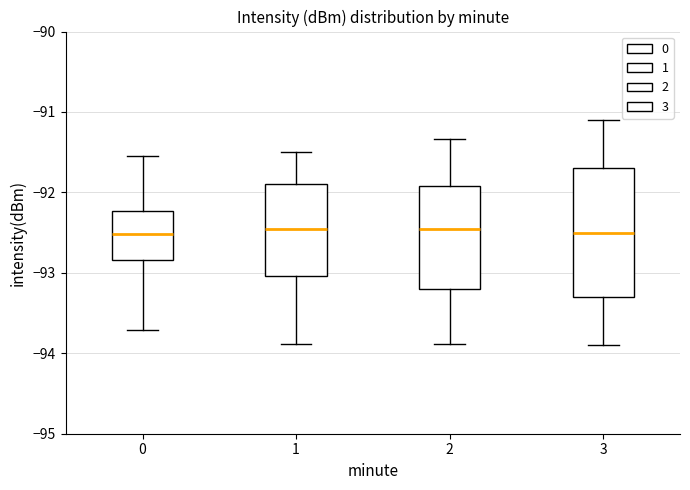

Where does the lower whisker of the box at x = 1 end on the y-axis? The values are not printed on the chart, so give them approximately, as read against the axis.

-93.9